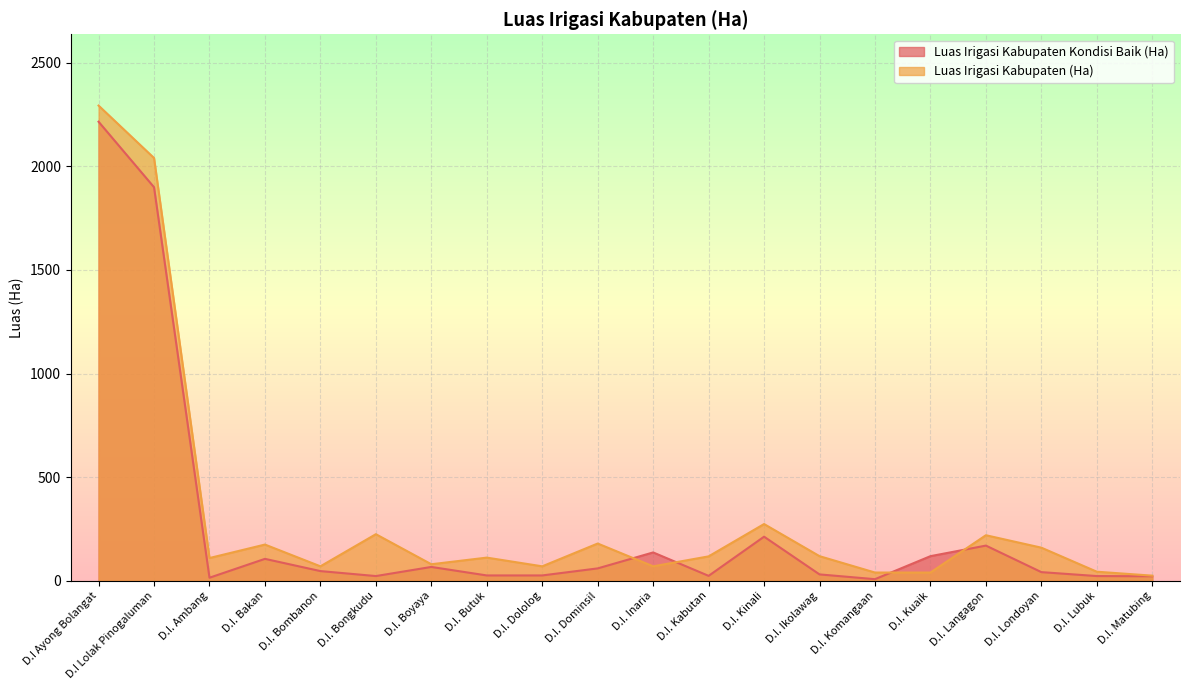

How many data points in Luas Irigasi Kabupaten (Ha) are less than 118?

10